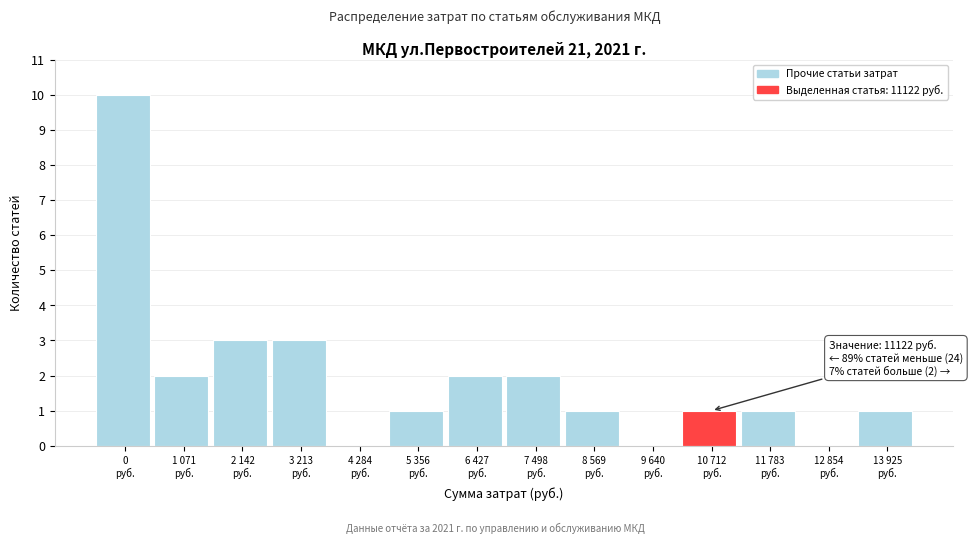

What is the sum of all values?

27